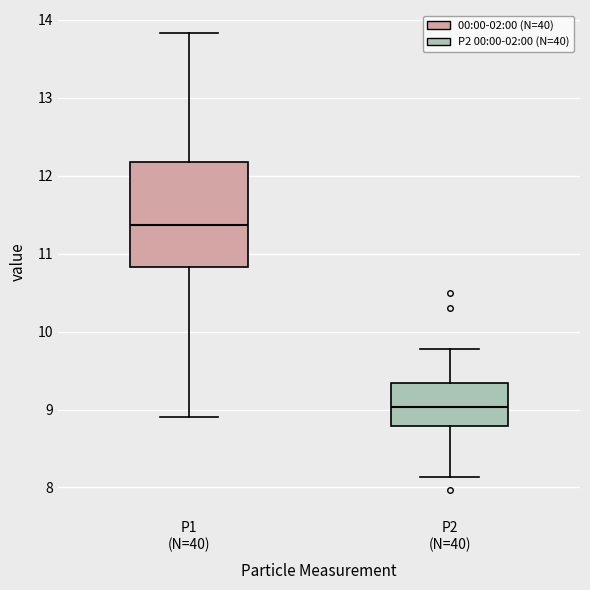

Reading left to right, read every box against the y-axis: the position of its median line, the range the box covers, and the ends of its whiskers. The values are not printed on the chart, so give them approximately, as read against the axis.

P1 (N=40): median 11.4, box 10.8 to 12.2, whiskers 8.9 to 13.8
P2 (N=40): median 9.0, box 8.8 to 9.3, whiskers 8.1 to 9.8